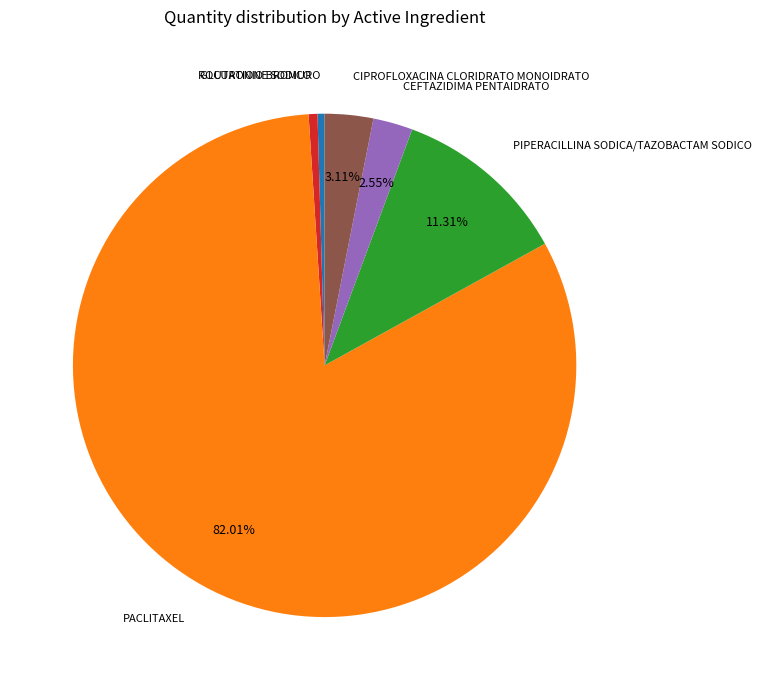

Is there any slice that represents more than half of the pie?

Yes